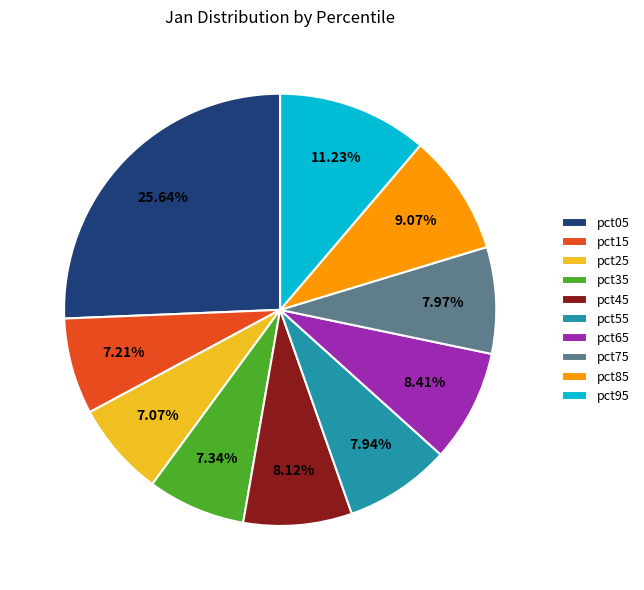

Does pct35 account for over 50% of the chart?

No